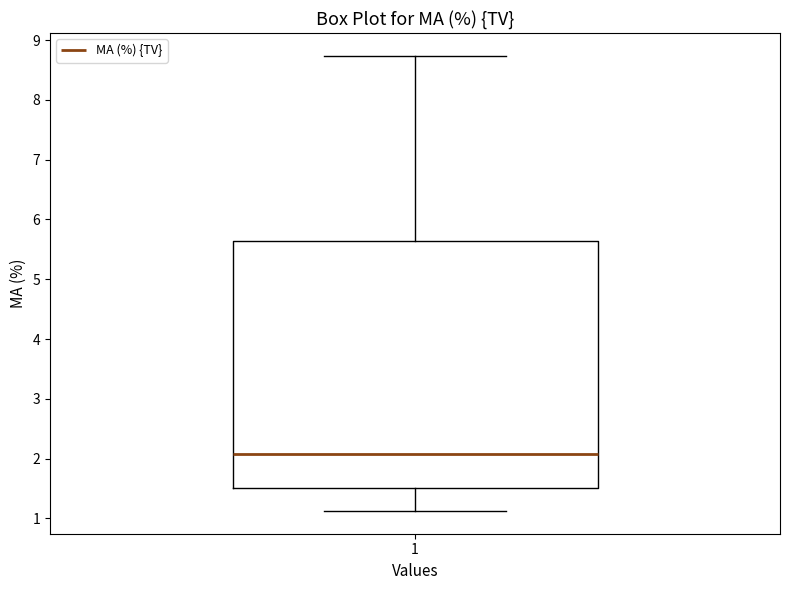

Where does the lower whisker of the box at x = 1 end on the y-axis? The values are not printed on the chart, so give them approximately, as read against the axis.

1.1